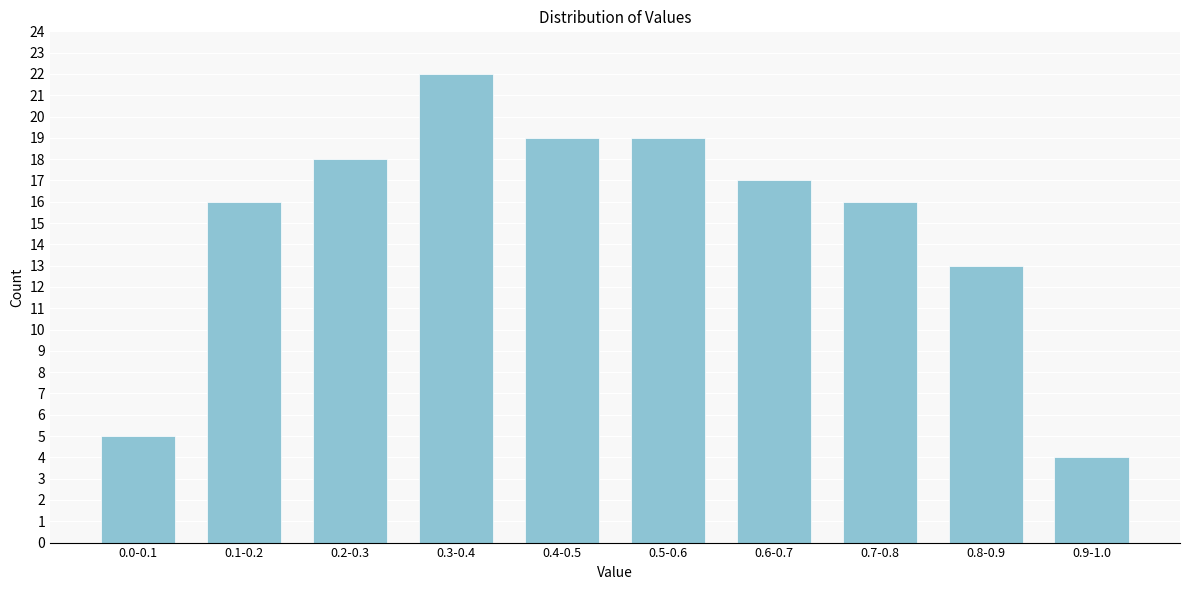

Reading left to right, extract all data points from this chart.

5	16	18	22	19	19	17	16	13	4